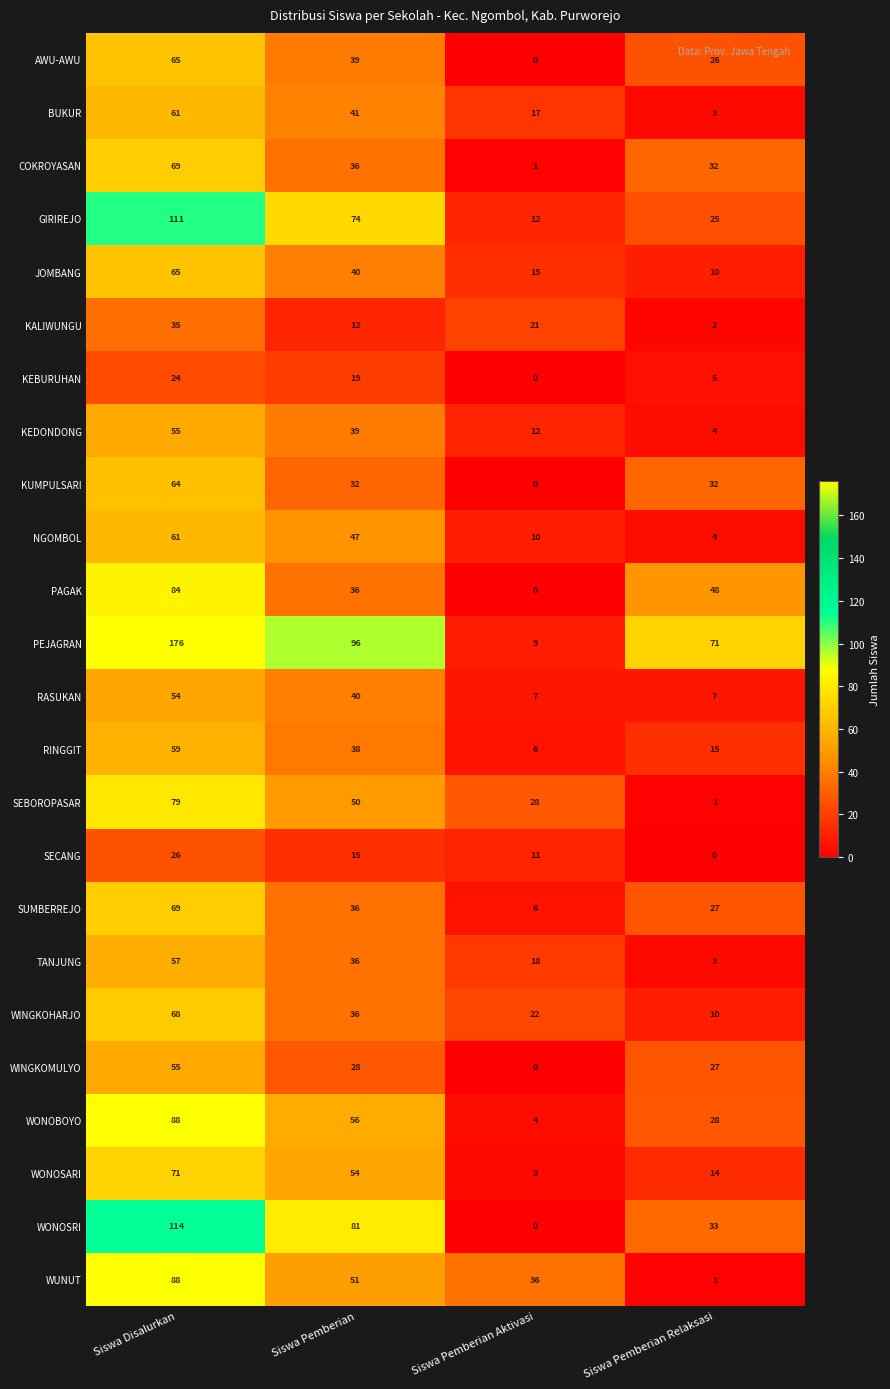

How many data points does each series have?

4